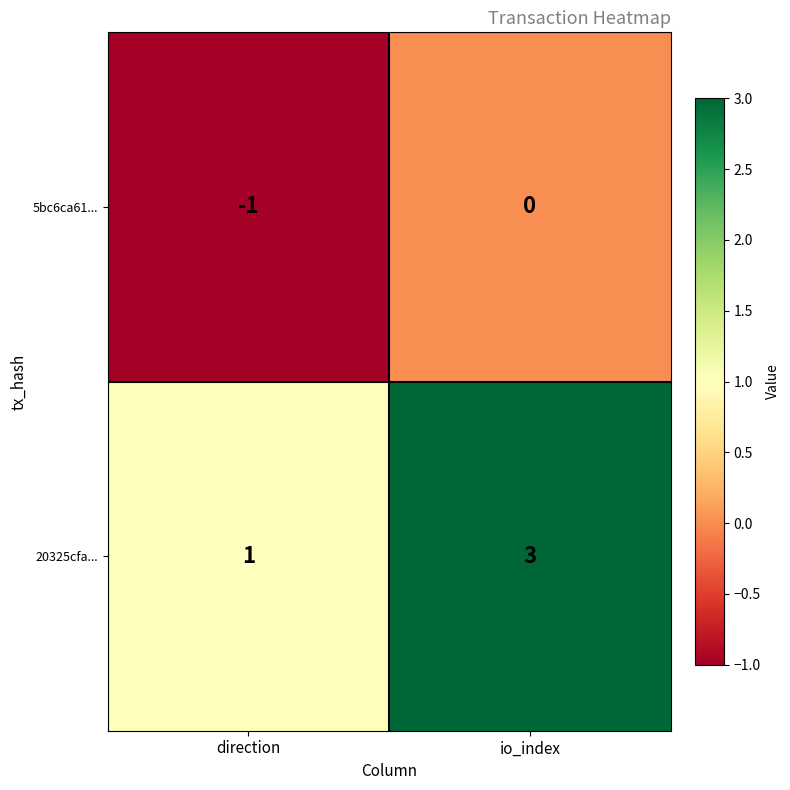

Rank the series at direction from lowest to highest value.

5bc6ca61..., 20325cfa...